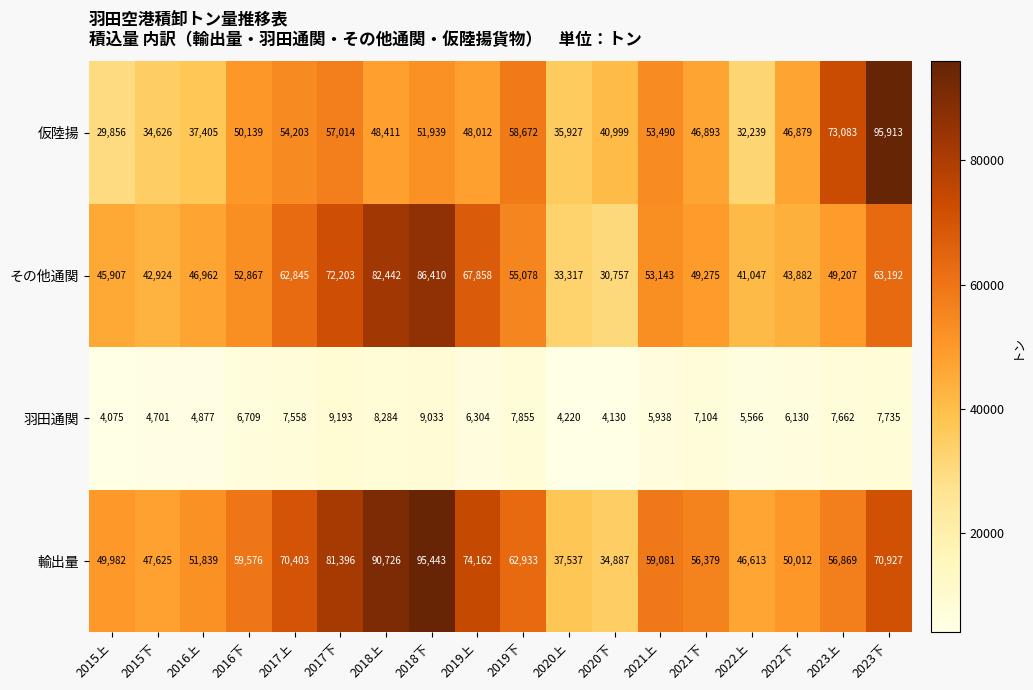

Where is 仮陸揚 nearest to the value 62884?

2019下